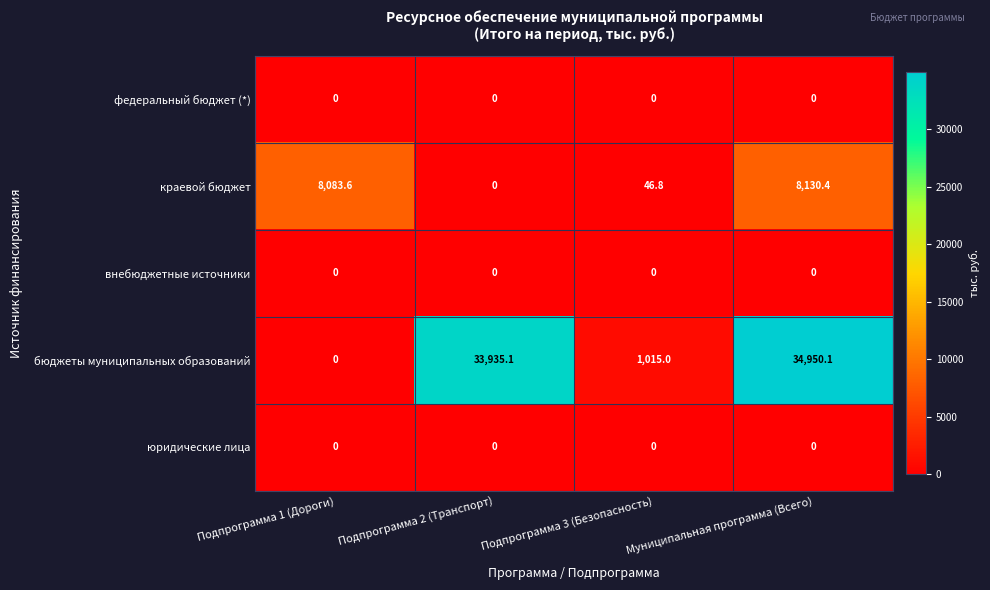

The внебюджетные источники series shows 0.0 at Подпрограмма 2 (Транспорт). True or false?

True